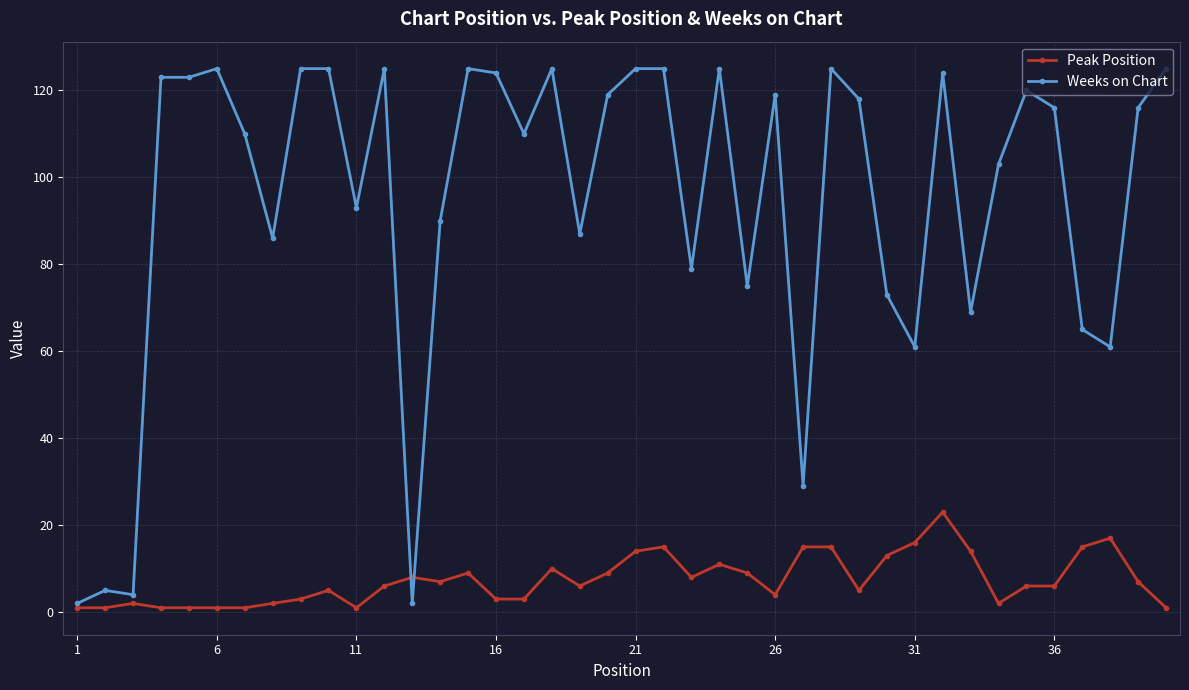

Rank the series by their average value, from highest to lowest.

Weeks on Chart, Peak Position